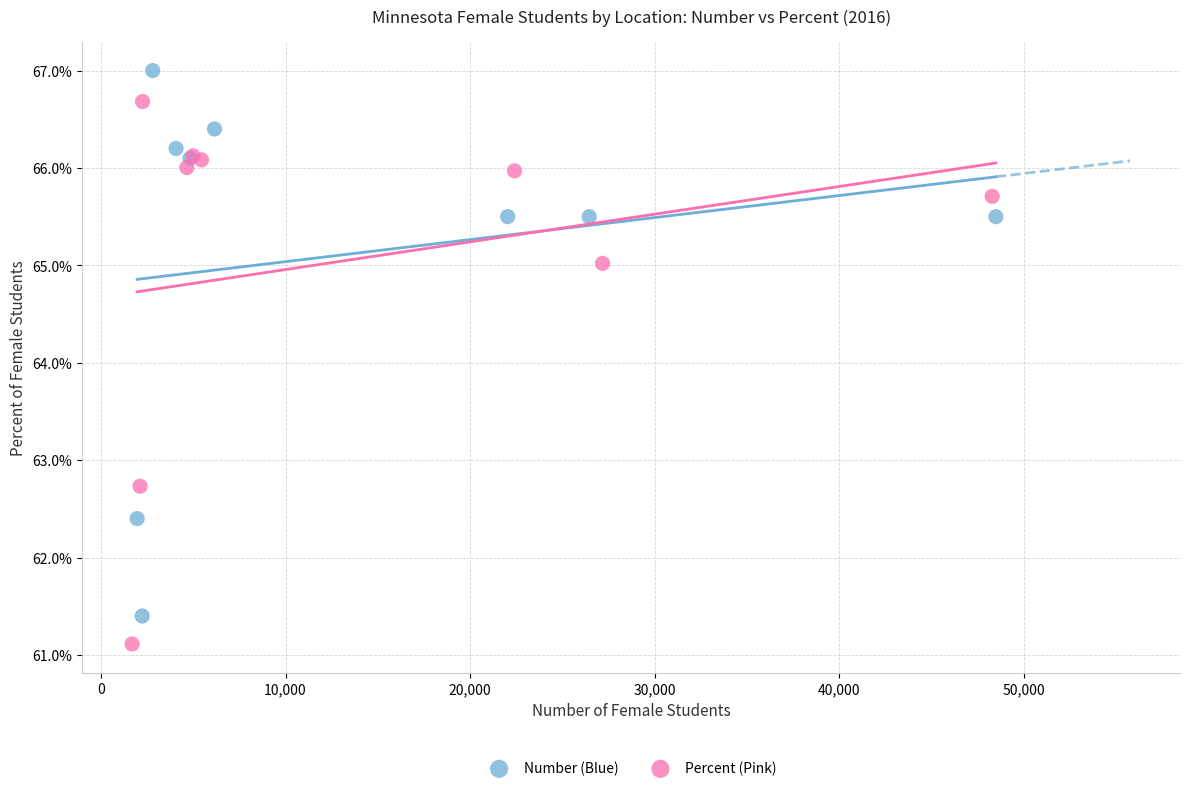

Which series contains the highest Y value?

Number (Blue)